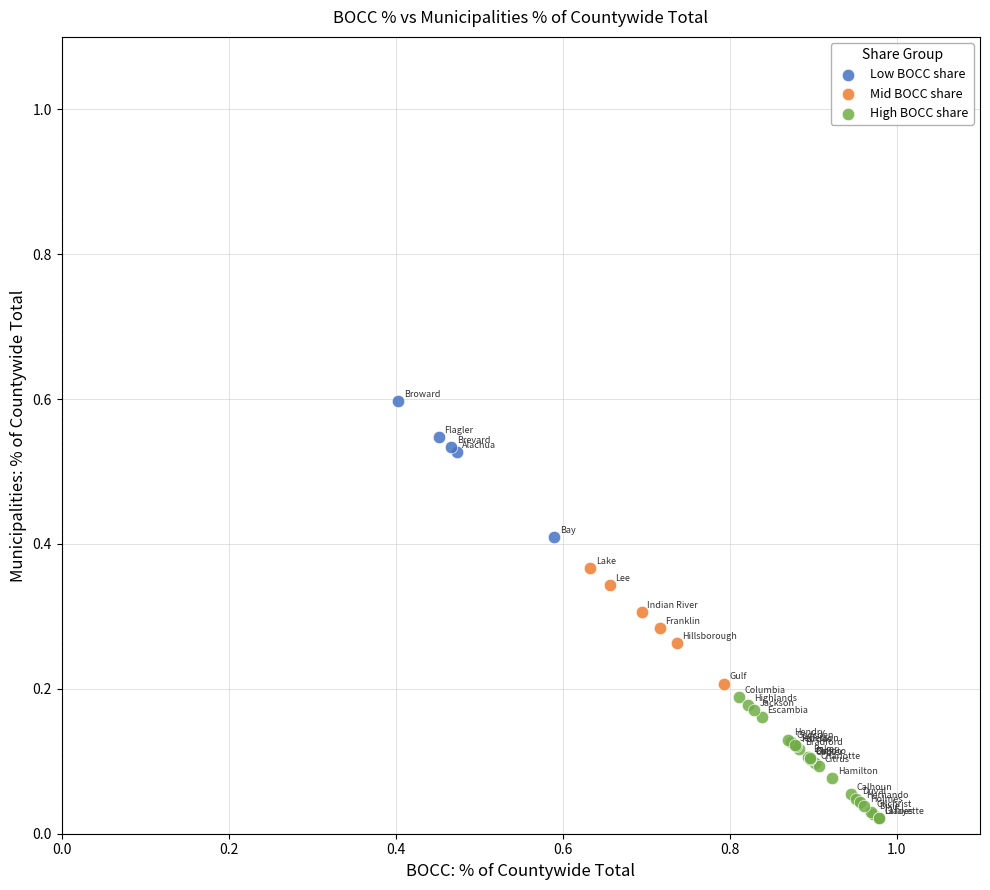

Which series reaches the maximum Y coordinate?

Low BOCC share